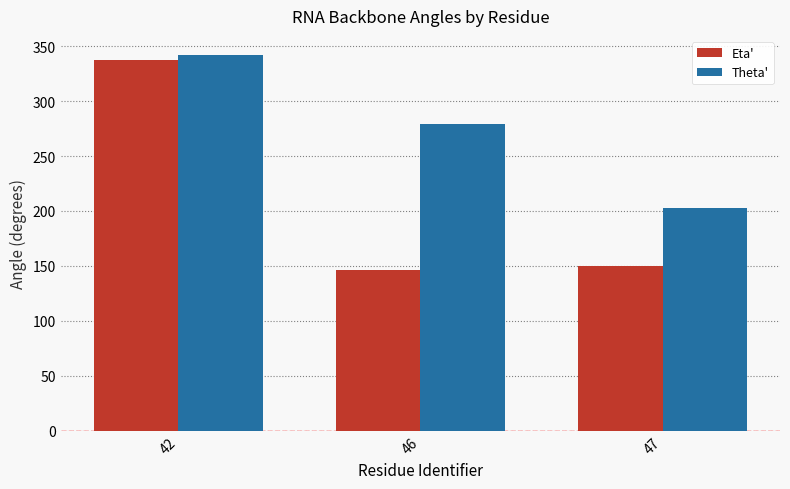

Reading right to left, list all the values displayed in this chart.

Eta': 150.2	145.9	337.1
Theta': 202.5	279.4	342.2